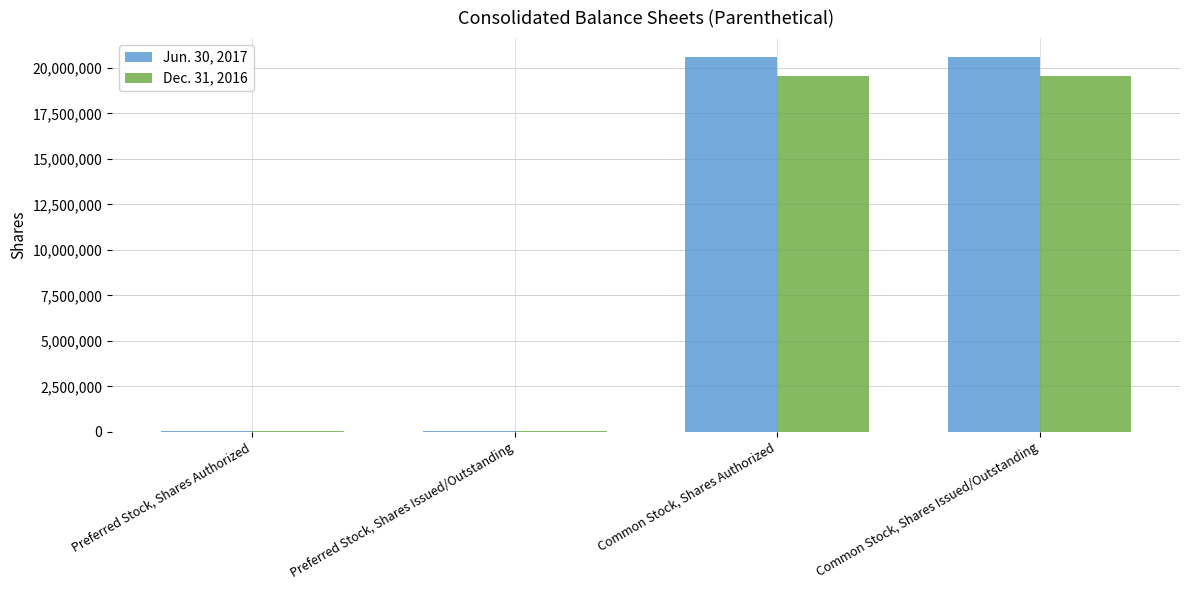

Is it true that Jun. 30, 2017 equals 6794585 at Common Stock, Shares Issued/Outstanding?

False